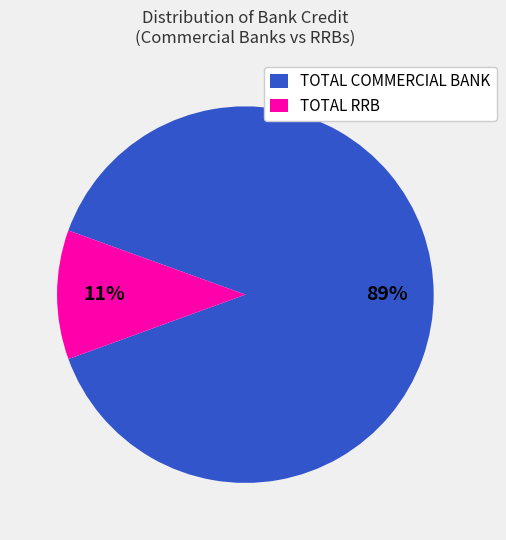

How many segments does this pie chart have?

2